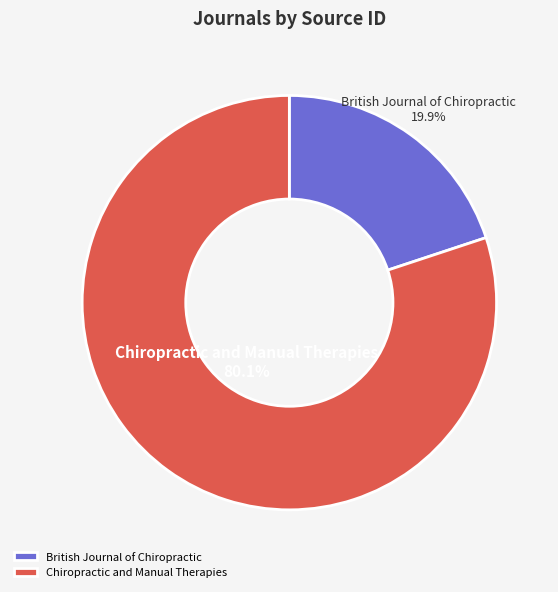

To the nearest percent, what portion does British Journal of Chiropractic represent?

20%